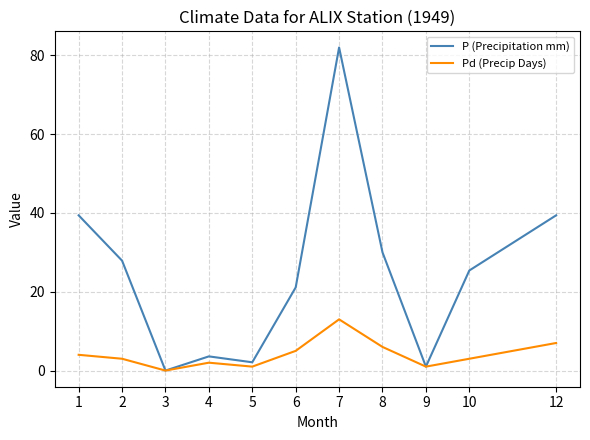

At which category does the chart reach its peak across all series?

7